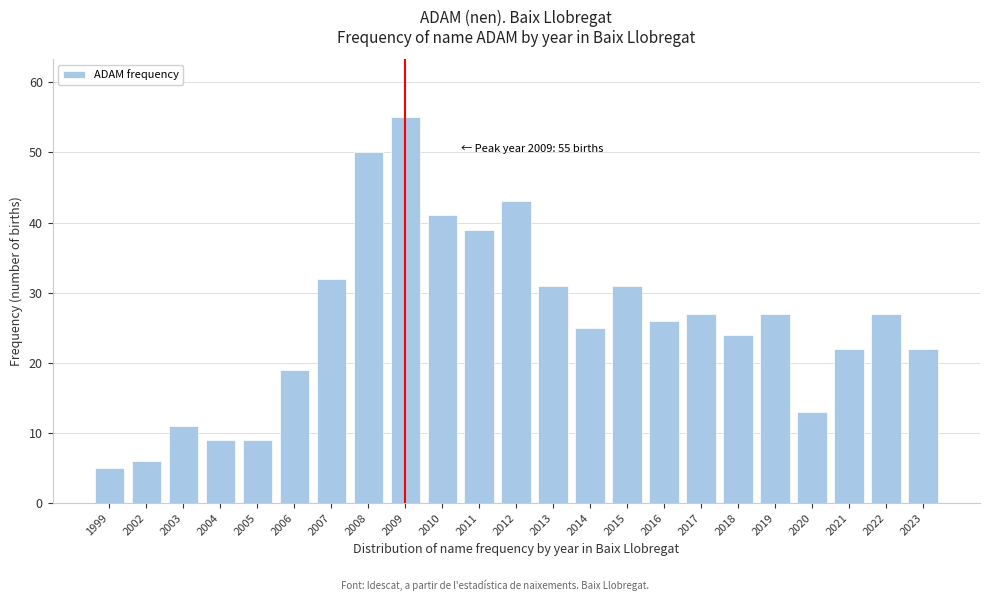

Reading left to right, what are all the values shown in this chart?

1999=5	2002=6	2003=11	2004=9	2005=9	2006=19	2007=32	2008=50	2009=55	2010=41	2011=39	2012=43	2013=31	2014=25	2015=31	2016=26	2017=27	2018=24	2019=27	2020=13	2021=22	2022=27	2023=22